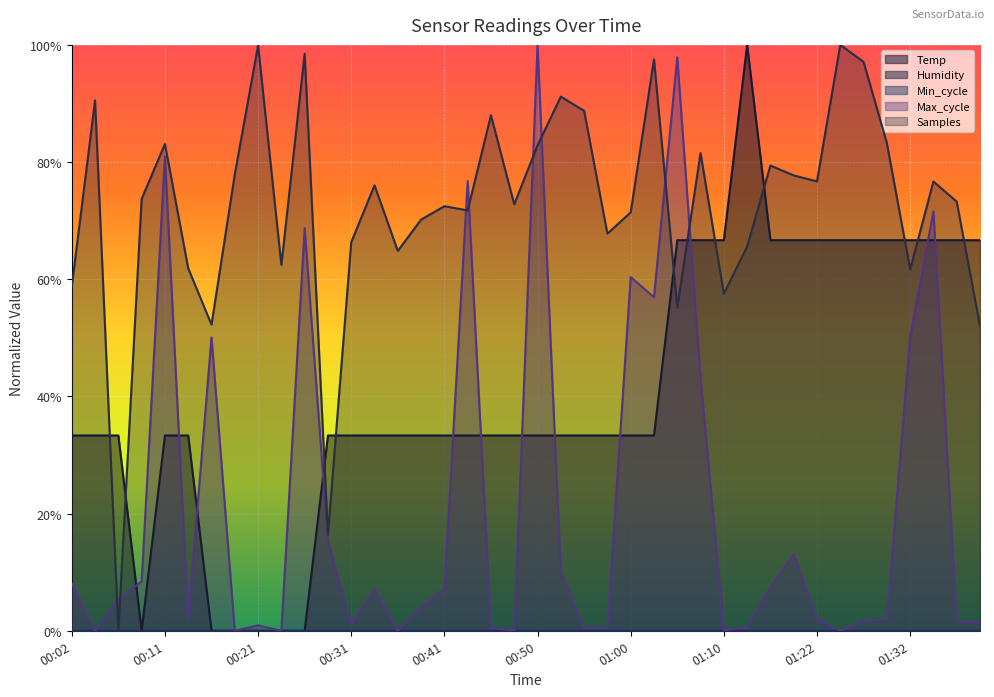

In Samples, how many points are higher than both neighbors (excluding endpoints)?

13